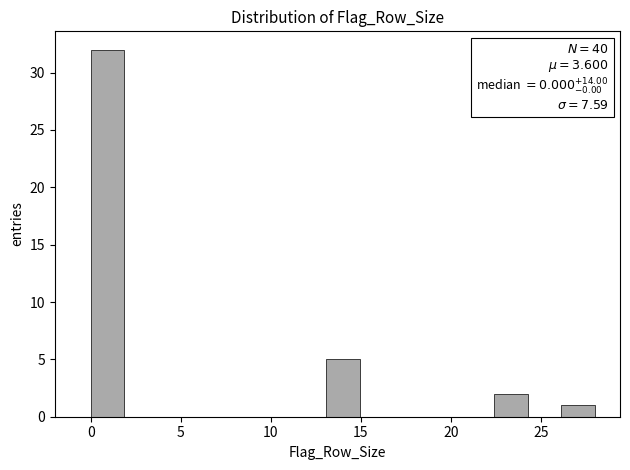

Read against the x-axis, roughly where is the centre of the tallest bar?

1.0